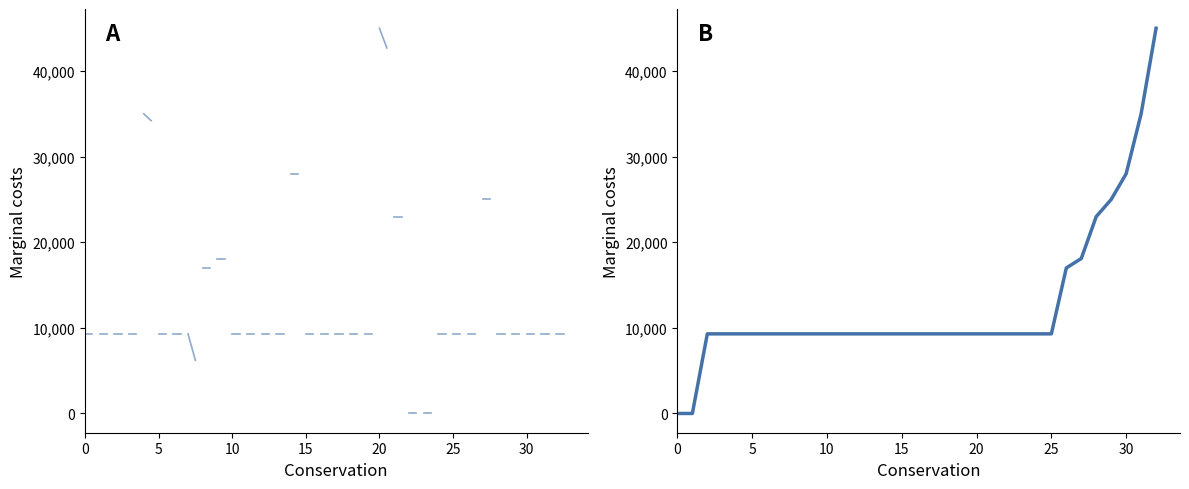

Reading left to right, transcribe all the data shown in this chart.

0	0	9300	9300	9300	9300	9300	9300	9300	9300	9300	9300	9300	9300	9300	9300	9300	9300	9300	9300	9300	9300	9300	9300	9300	9300	17000	18100	23000	25000	28000	35000	45000